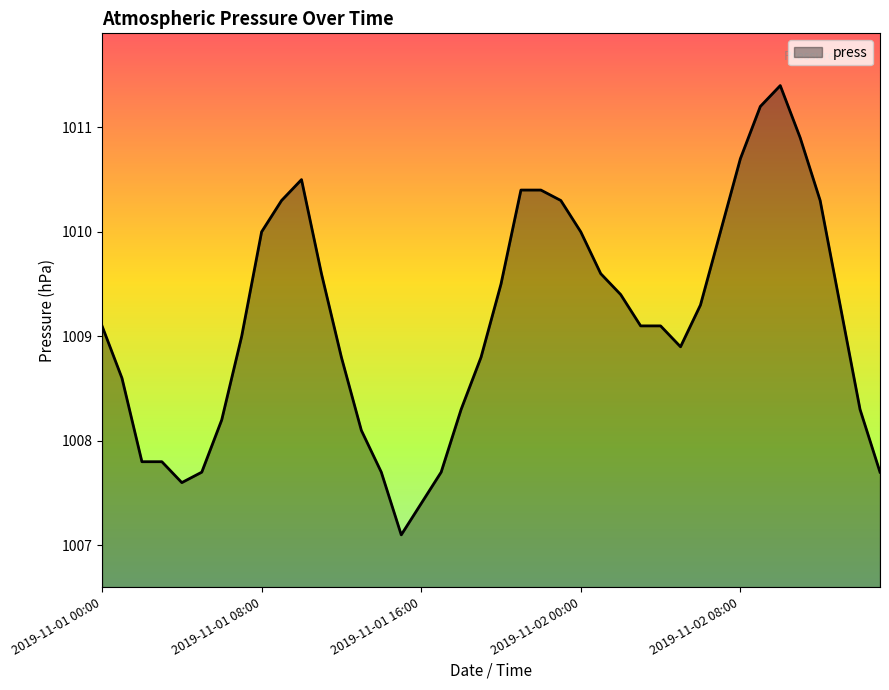

What is the minimum value shown in the chart?

1007.1